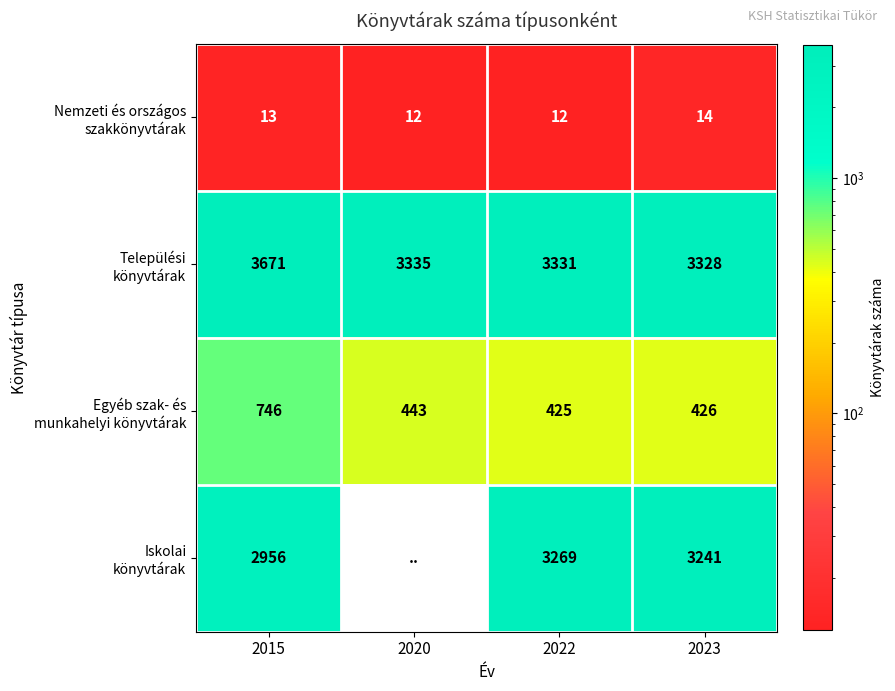

What is the total value across all series at 2022?

7037